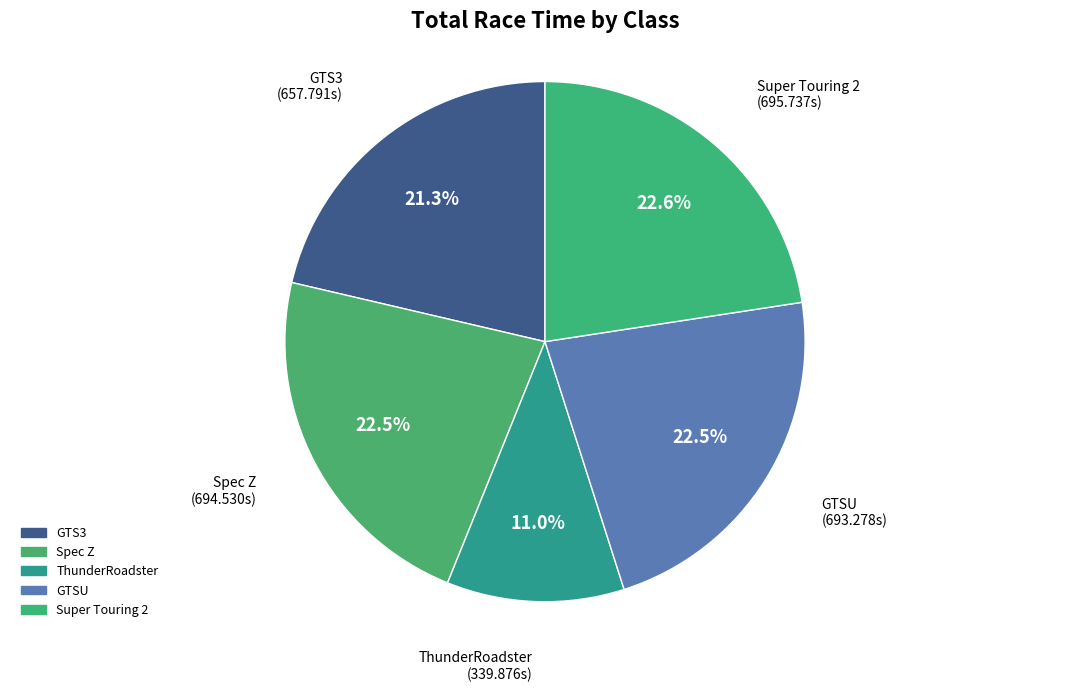

How many slices are in this pie chart?

5